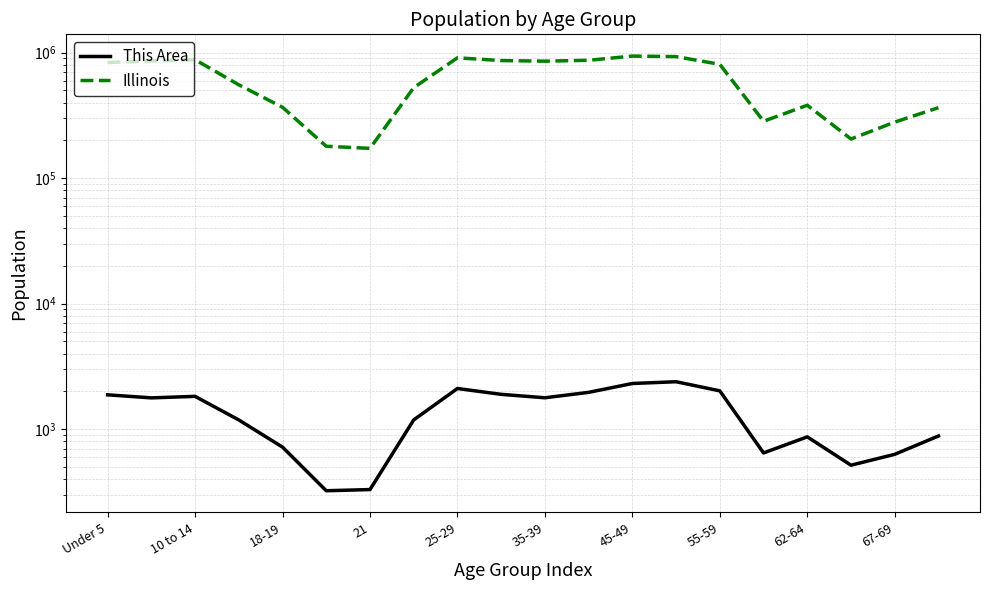

What are all the series names shown in the legend?

This Area, Illinois